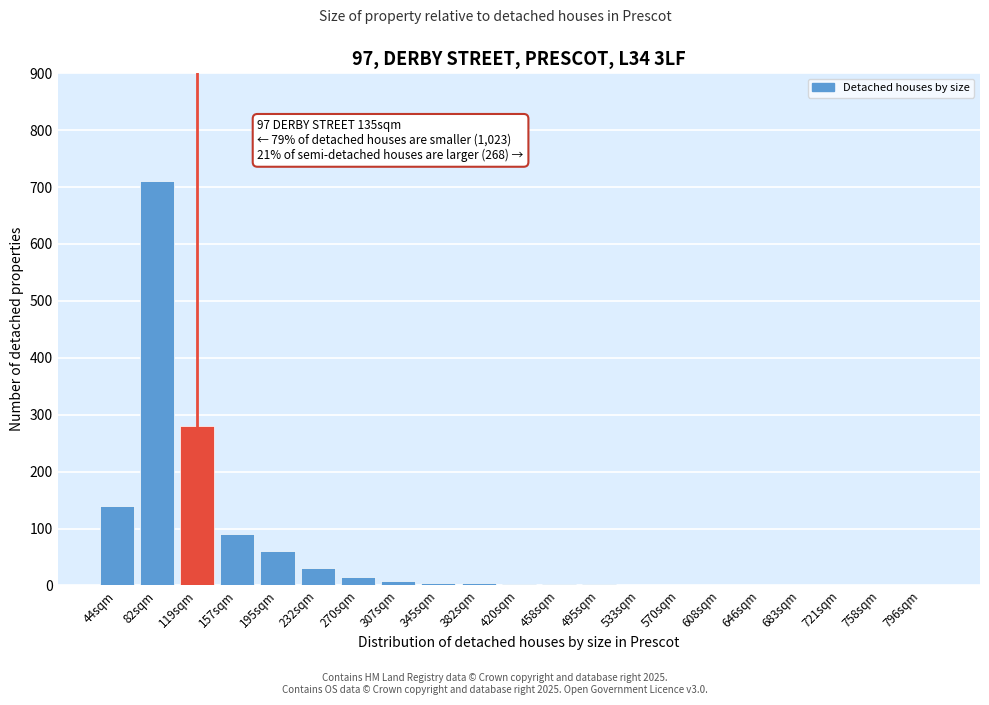

The chart shows a value of 409 at 119sqm. True or false?

False